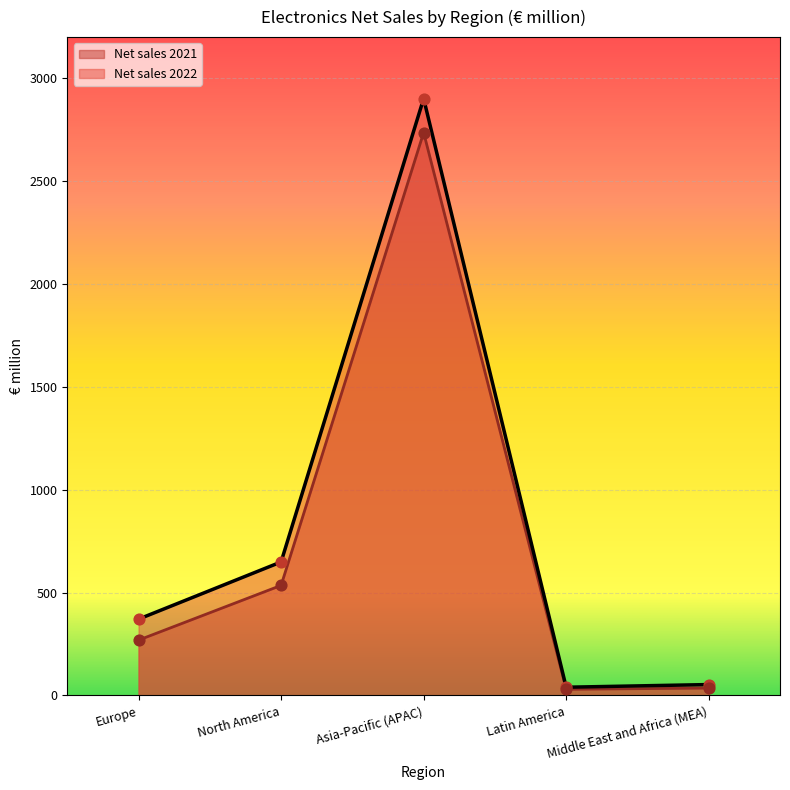

Is the value of Net sales 2022 at Asia-Pacific (APAC) greater than the value of Net sales 2021 at Latin America?

Yes